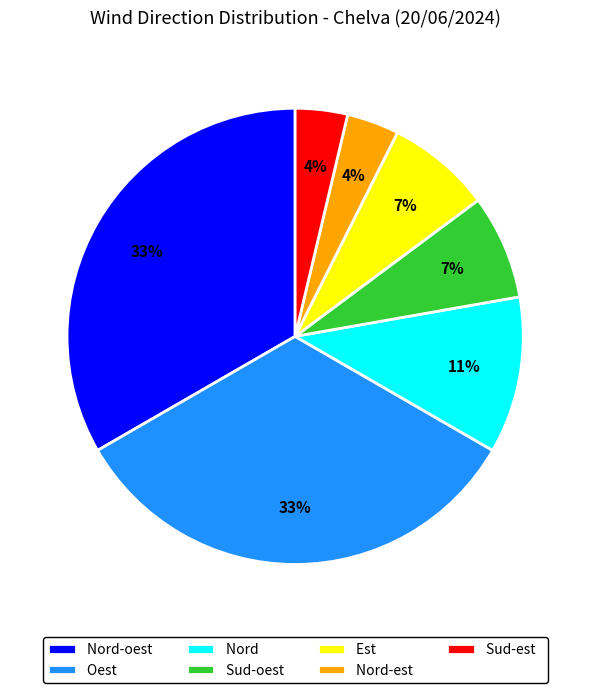

Between Sud-oest and Nord, which is larger?

Nord